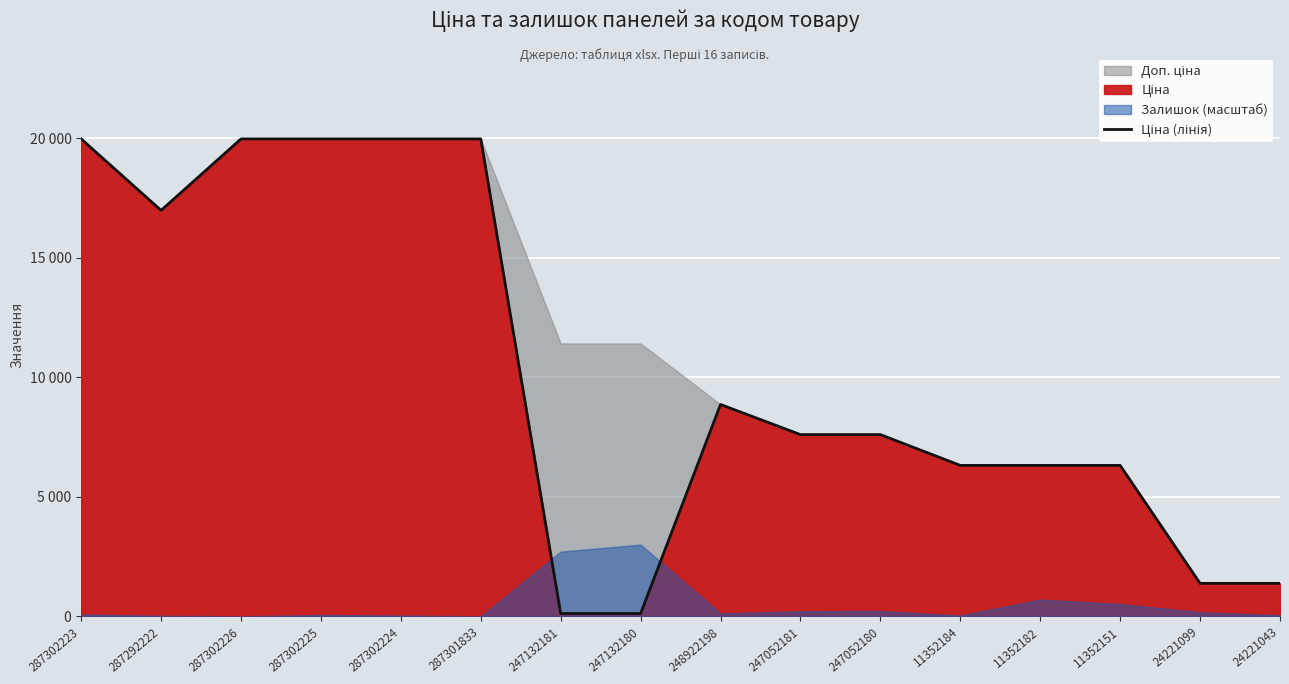

How many lines are shown in the chart?

1